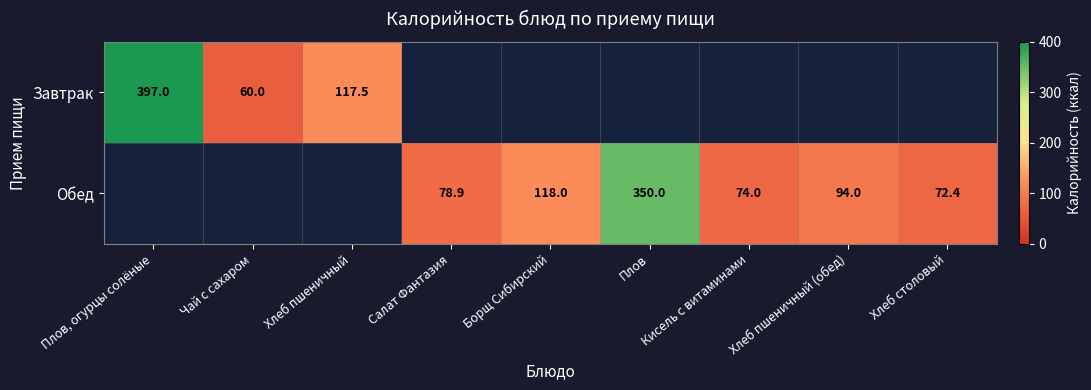

The value of Обед at Плов is 229.3. True or false?

False